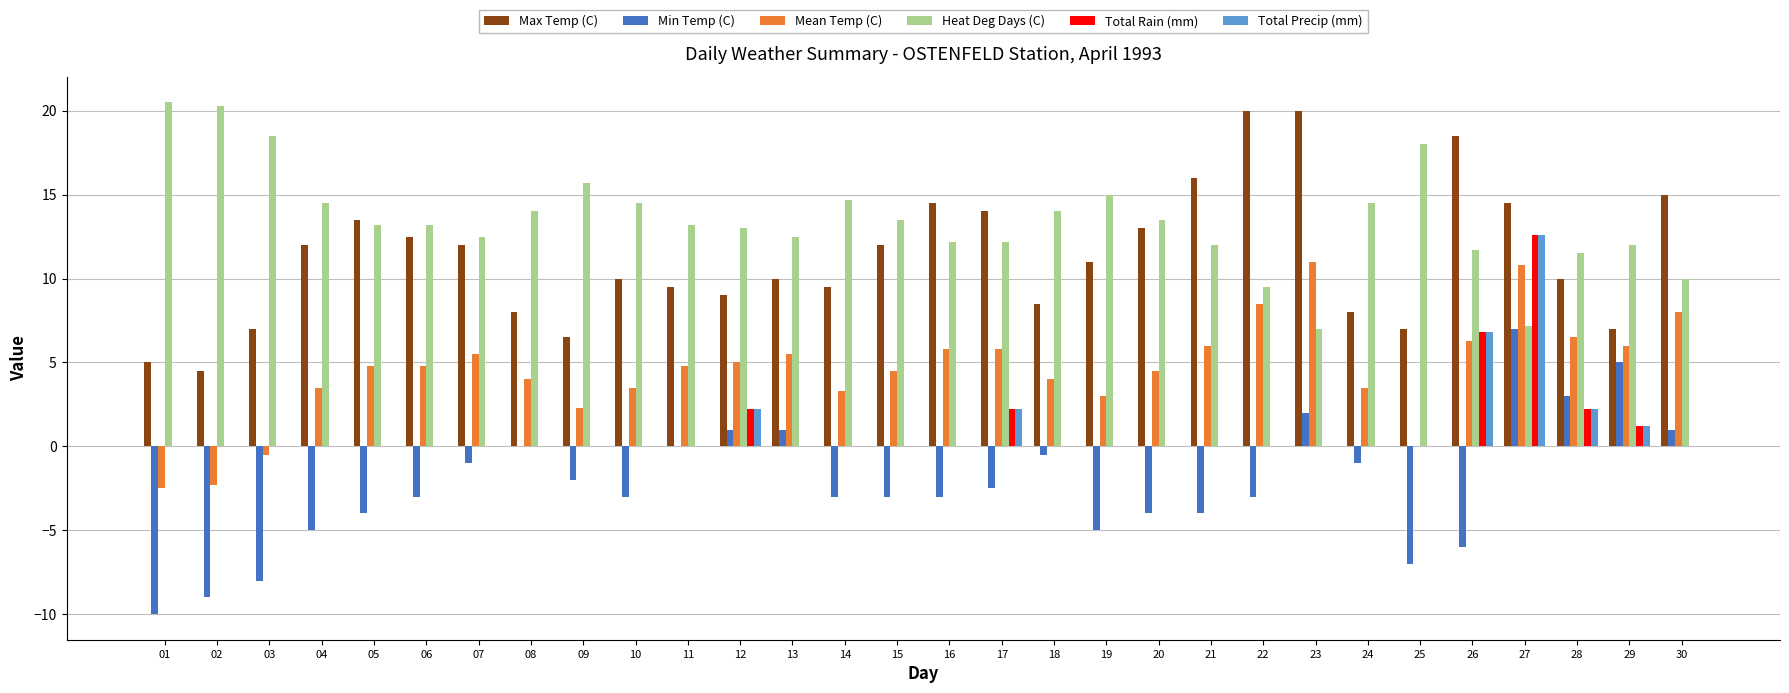

Reading right to left, list all the values displayed in this chart.

Max Temp (C): 15.0	7.0	10.0	14.5	18.5	7.0	8.0	20.0	20.0	16.0	13.0	11.0	8.5	14.0	14.5	12.0	9.5	10.0	9.0	9.5	10.0	6.5	8.0	12.0	12.5	13.5	12.0	7.0	4.5	5.0
Min Temp (C): 1.0	5.0	3.0	7.0	-6.0	-7.0	-1.0	2.0	-3.0	-4.0	-4.0	-5.0	-0.5	-2.5	-3.0	-3.0	-3.0	1.0	1.0	0.0	-3.0	-2.0	0.0	-1.0	-3.0	-4.0	-5.0	-8.0	-9.0	-10.0
Mean Temp (C): 8.0	6.0	6.5	10.8	6.3	0.0	3.5	11.0	8.5	6.0	4.5	3.0	4.0	5.8	5.8	4.5	3.3	5.5	5.0	4.8	3.5	2.3	4.0	5.5	4.8	4.8	3.5	-0.5	-2.3	-2.5
Heat Deg Days (C): 10.0	12.0	11.5	7.2	11.7	18.0	14.5	7.0	9.5	12.0	13.5	15.0	14.0	12.2	12.2	13.5	14.7	12.5	13.0	13.2	14.5	15.7	14.0	12.5	13.2	13.2	14.5	18.5	20.3	20.5
Total Rain (mm): 0.0	1.2	2.2	12.6	6.8	0.0	0.0	0.0	0.0	0.0	0.0	0.0	0.0	2.2	0.0	0.0	0.0	0.0	2.2	0.0	0.0	0.0	0.0	0.0	0.0	0.0	0.0	0.0	0.0	0.0
Total Precip (mm): 0.0	1.2	2.2	12.6	6.8	0.0	0.0	0.0	0.0	0.0	0.0	0.0	0.0	2.2	0.0	0.0	0.0	0.0	2.2	0.0	0.0	0.0	0.0	0.0	0.0	0.0	0.0	0.0	0.0	0.0